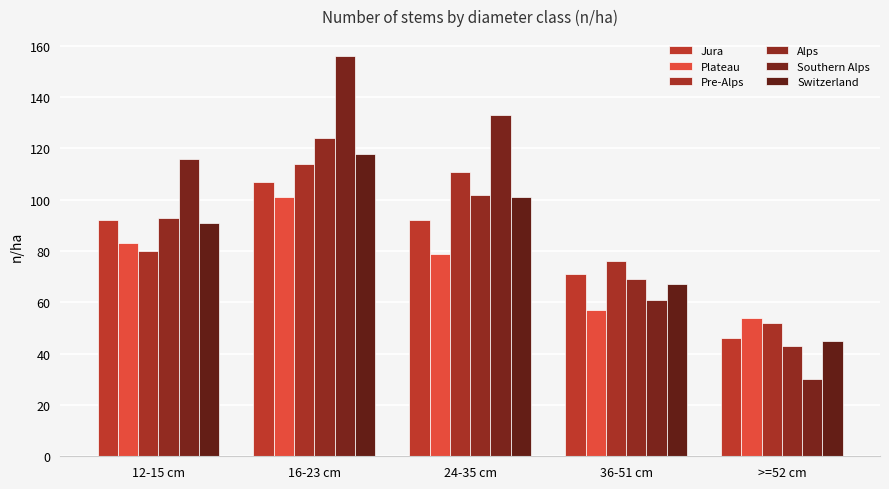

What is the approximate value of Pre-Alps at 12-15 cm?

80